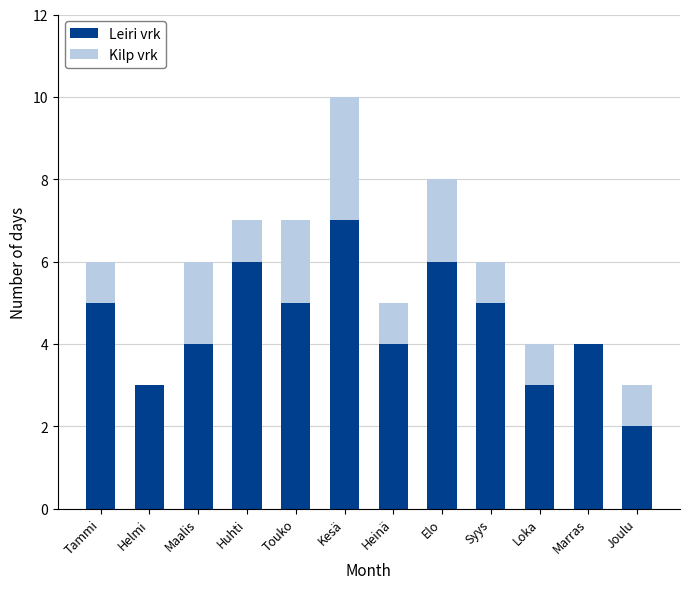

Is it true that Leiri vrk equals 5 at Tammi?

True